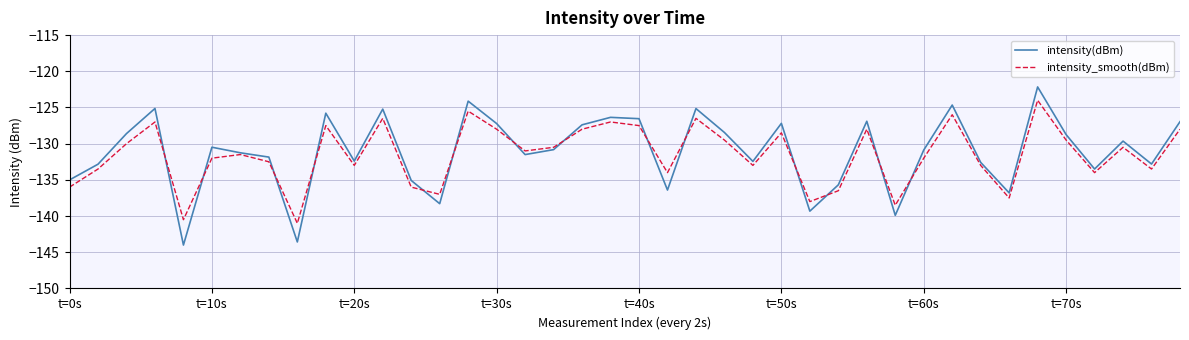

After their last crossing, which series has the higher values: intensity(dBm) or intensity_smooth(dBm)?

intensity(dBm)